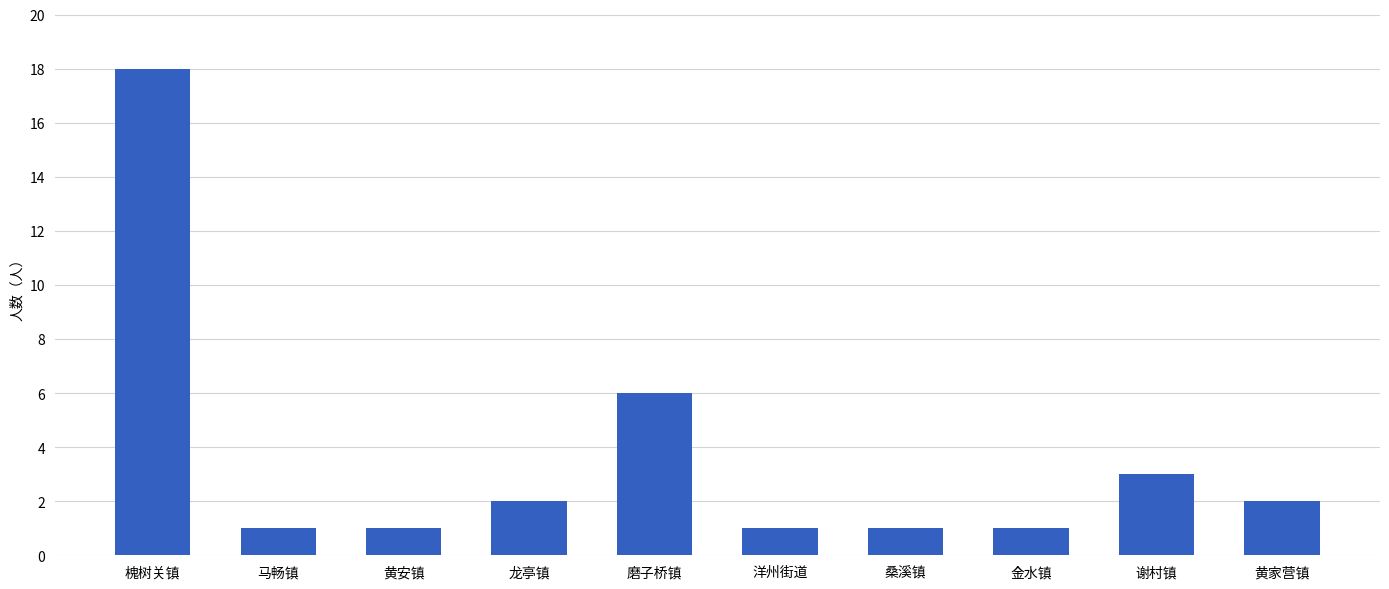

Reading left to right, extract all data points from this chart.

槐树关镇=18	马畅镇=1	黄安镇=1	龙亭镇=2	磨子桥镇=6	洋州街道=1	桑溪镇=1	金水镇=1	谢村镇=3	黄家营镇=2